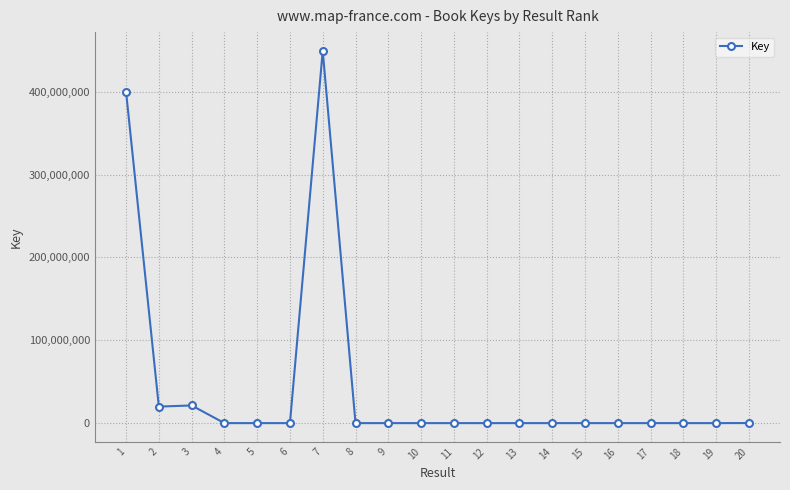

What is the change in value from 3 to 10?

-21323485